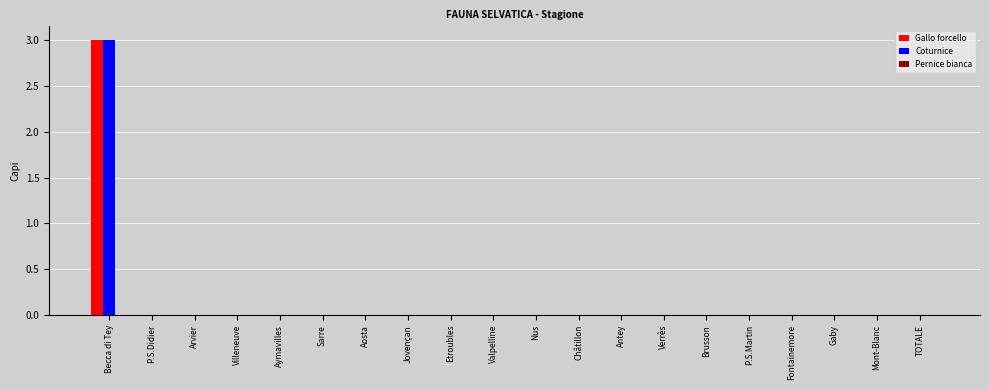

At which category does the chart reach its peak across all series?

Becca di Tey